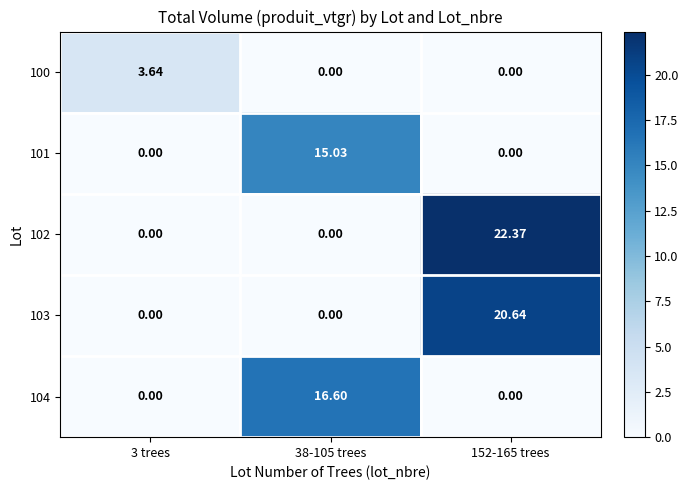

What is the spread (max minus min) of values at 38-105 trees?

16.6